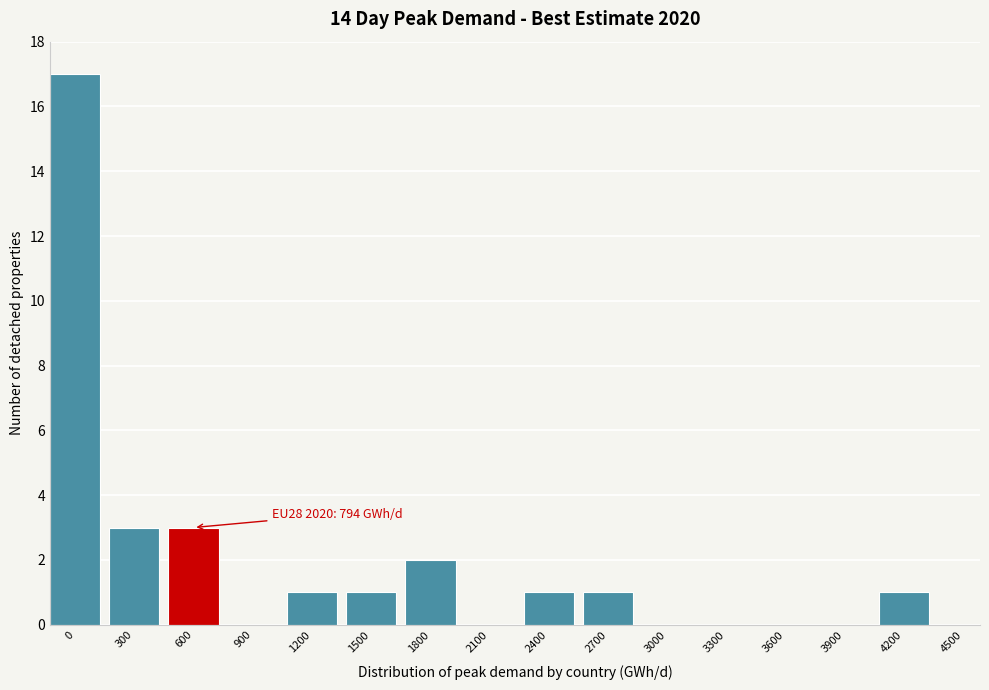

Reading left to right, extract all data points from this chart.

0=17	300=3	600=3	900=0	1200=1	1500=1	1800=2	2100=0	2400=1	2700=1	3000=0	3300=0	3600=0	3900=0	4200=1	4500=0